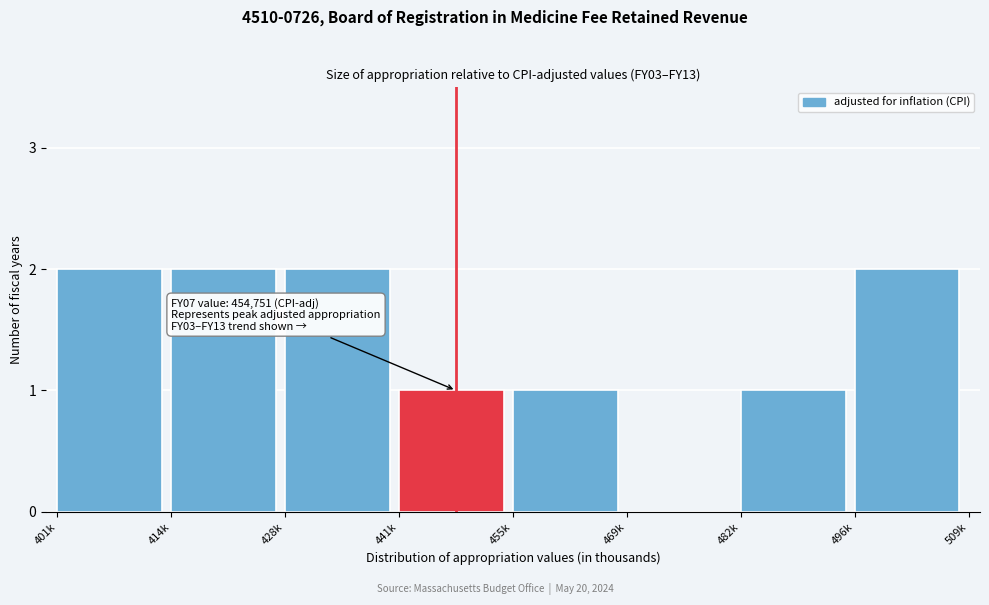

Reading right to left, list all the values displayed in this chart.

496k=2	482k=1	469k=0	455k=1	441k=1	428k=2	414k=2	401k=2